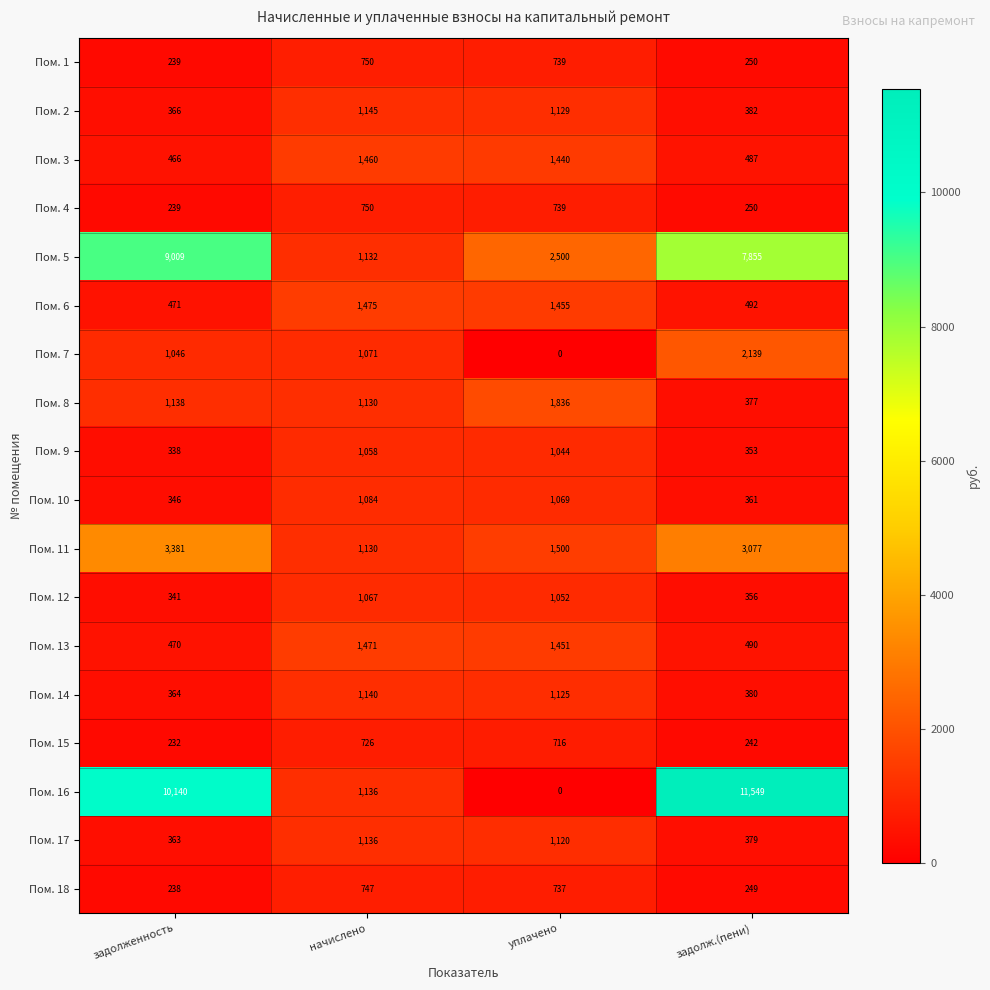

How many data points does each series have?

4